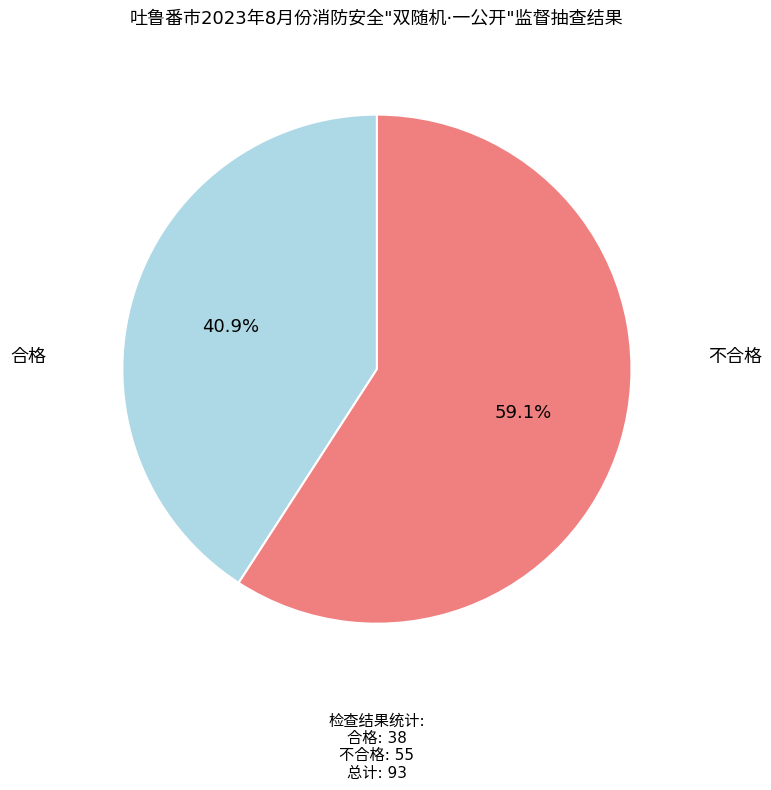

Is there any slice that represents more than half of the pie?

Yes